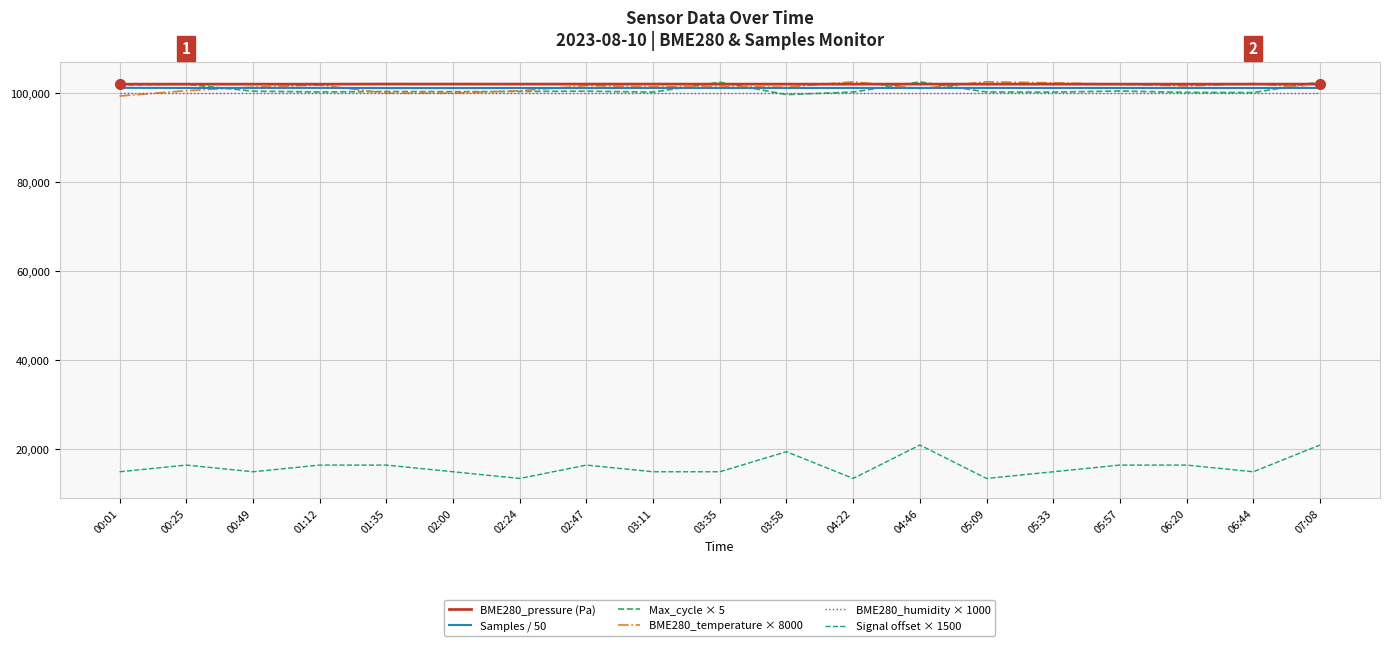

At which category does Signal offset × 1500 reach its first local peak?

00:25